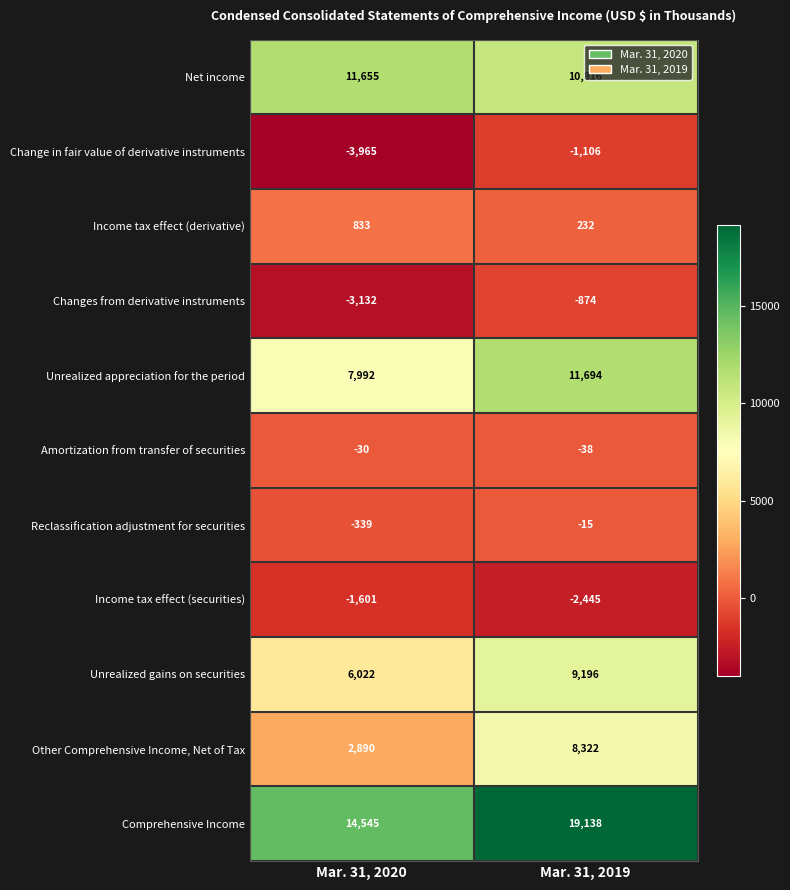

What is the difference between the highest and lowest values at Mar. 31, 2019?

21583